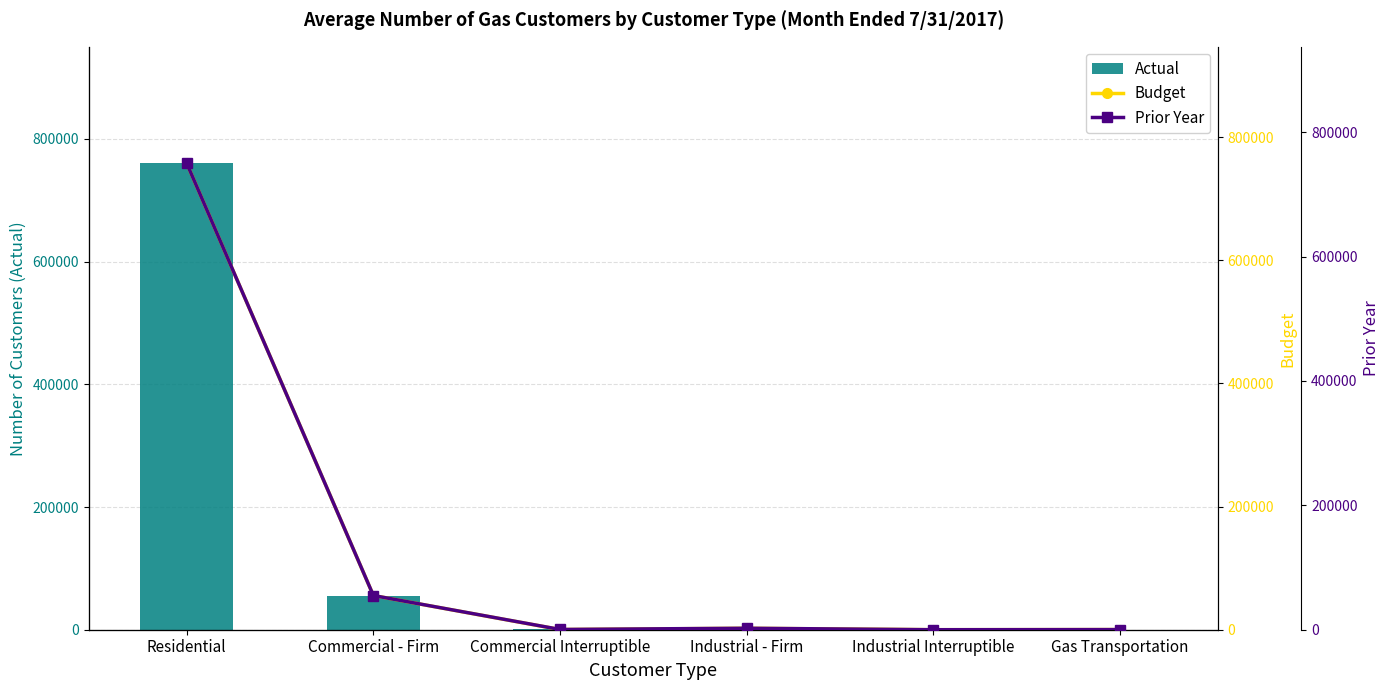

The Actual series shows 3073 at Industrial - Firm. True or false?

False